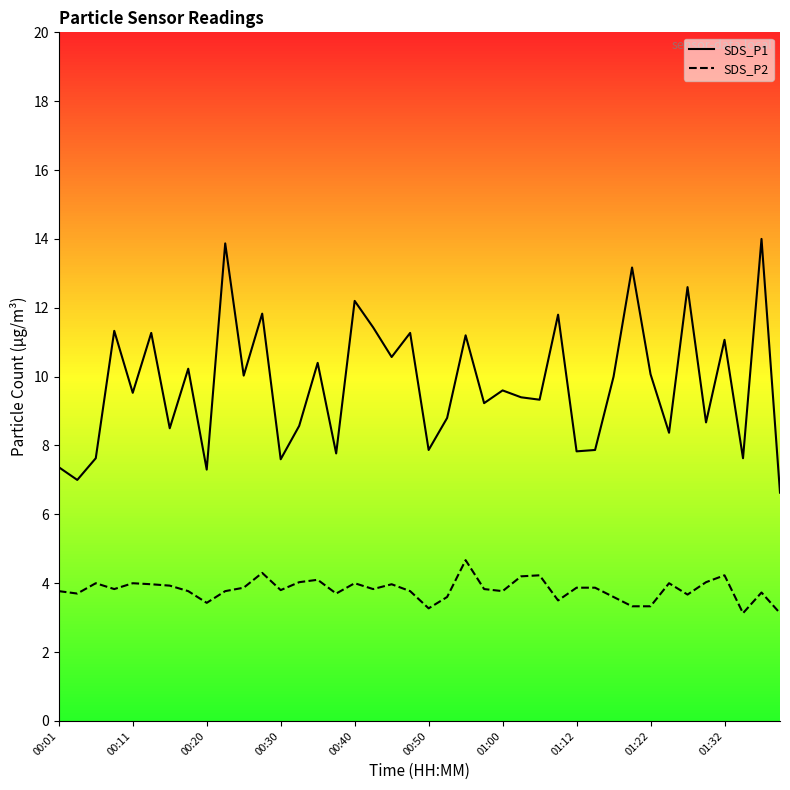

True or false: SDS_P1 and SDS_P2 intersect in this chart.

False